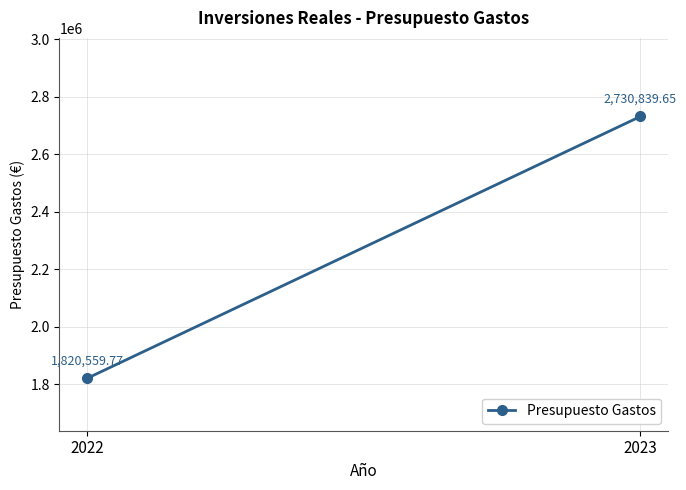

Which category has the highest value across all series?

2023